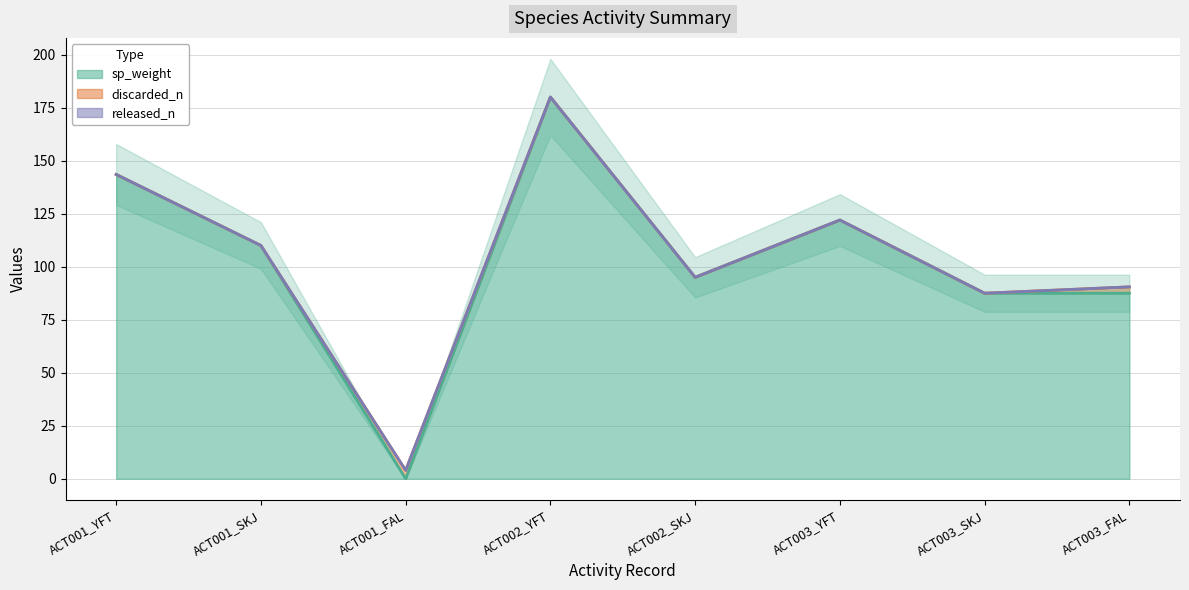

True or false: released_n and discarded_n intersect in this chart.

False